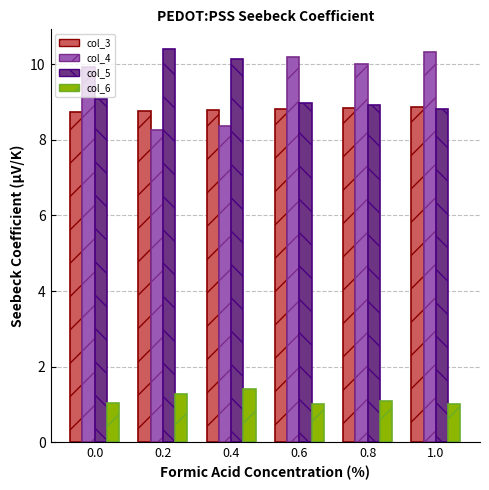

At which label does col_6 reach its peak?

0.4